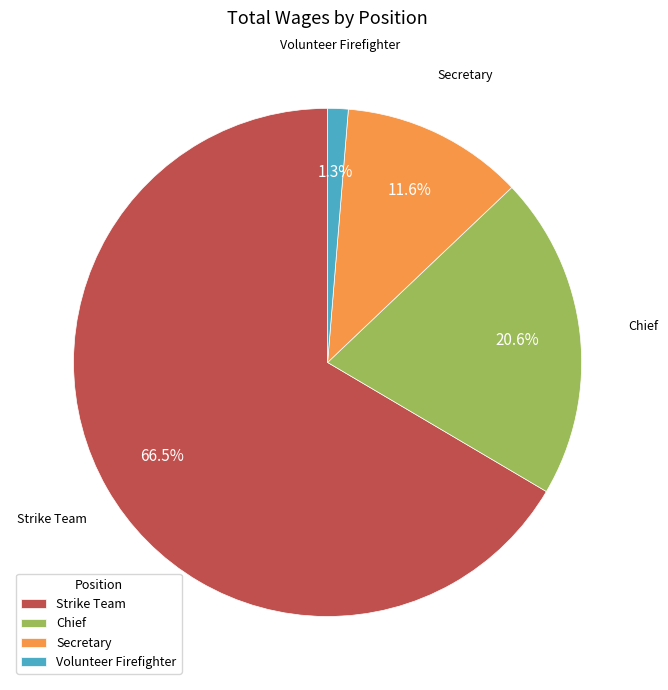

What is the total percentage of Volunteer Firefighter and Chief?

21.9%